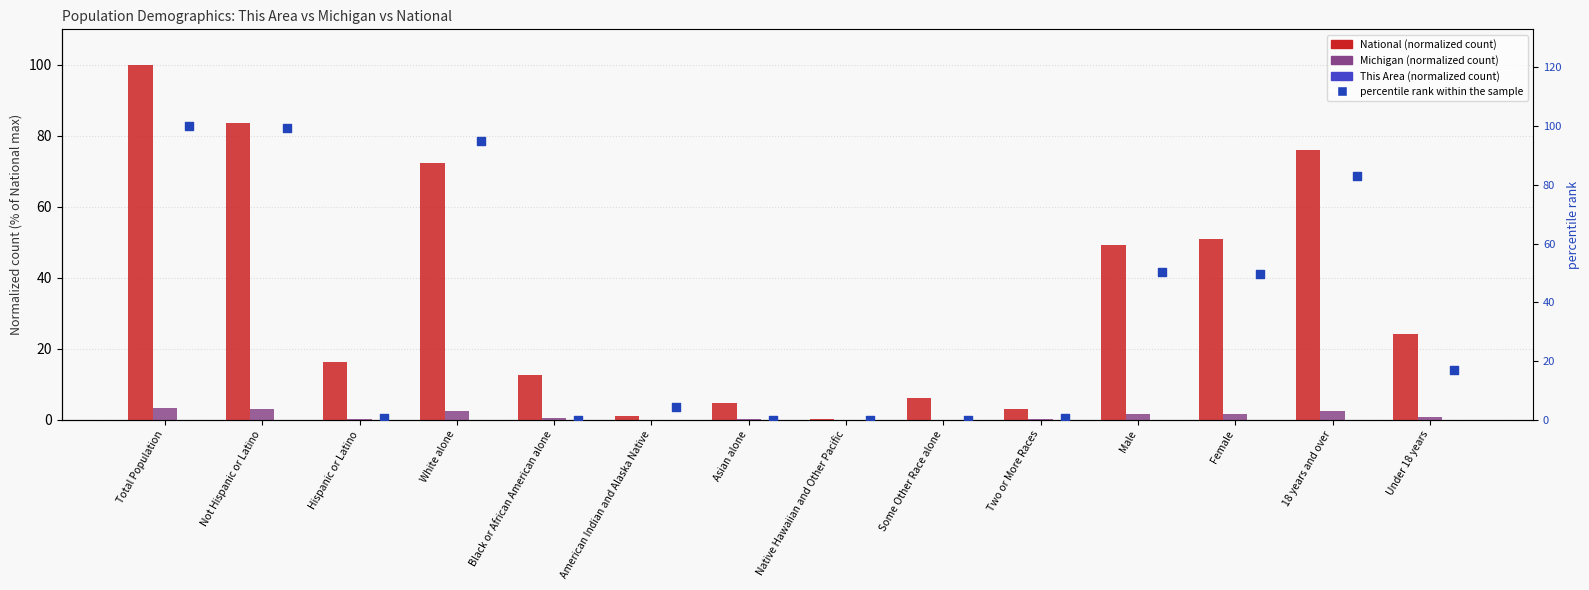

Which series contains the lowest Y value?

This Area